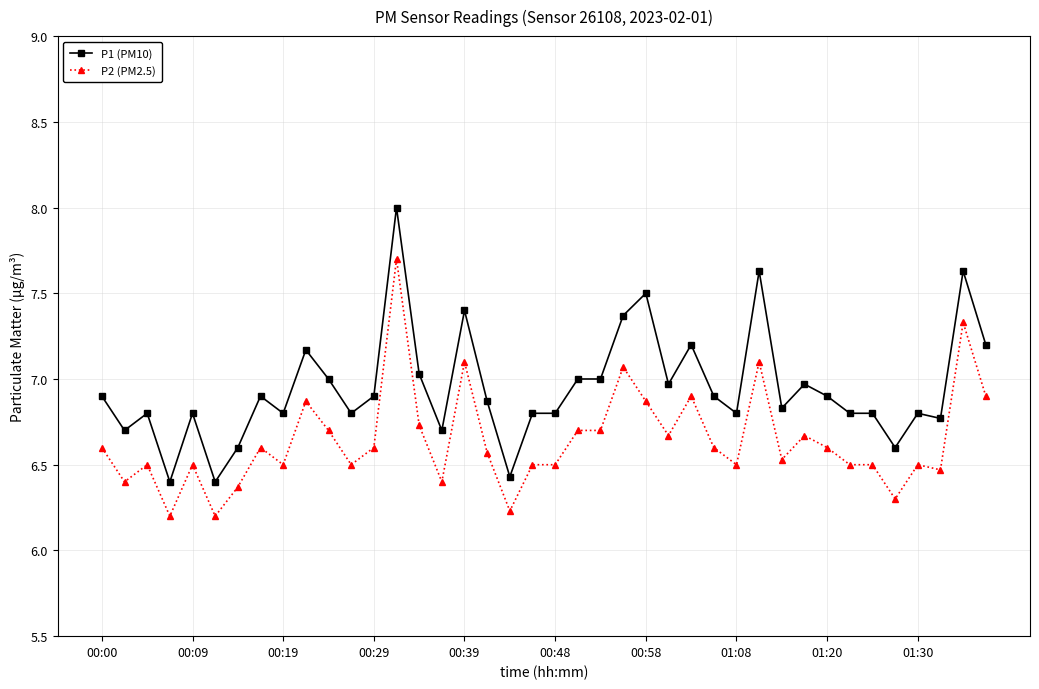

Which series has the largest total across all categories?

P1 (PM10)